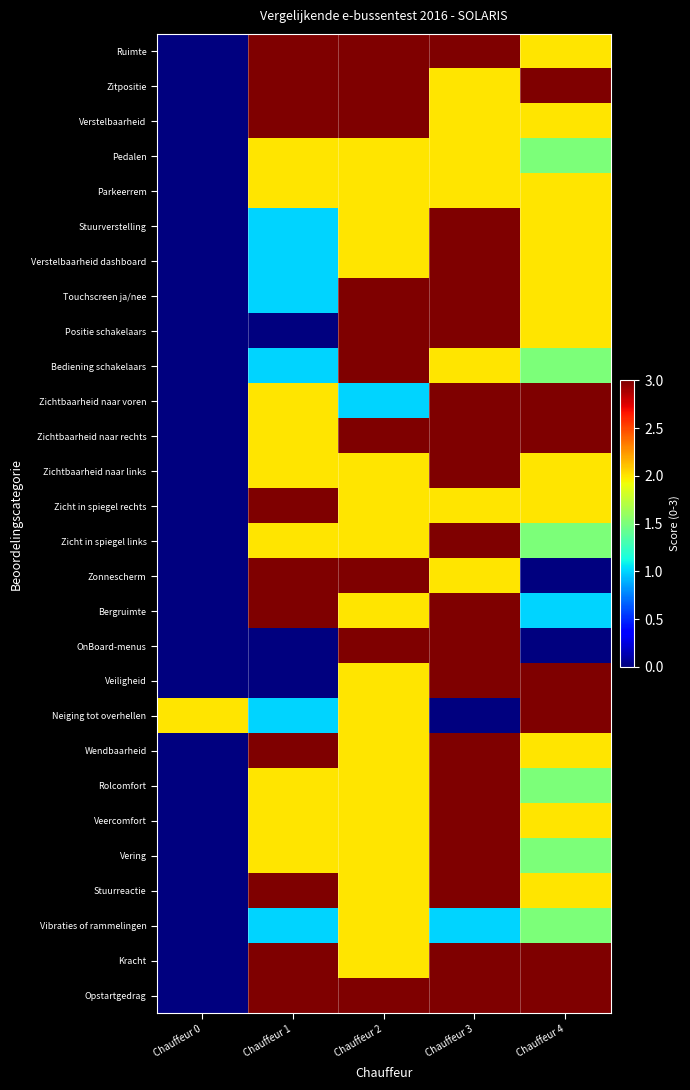

Which label corresponds to the largest value in the chart?

Chauffeur 1